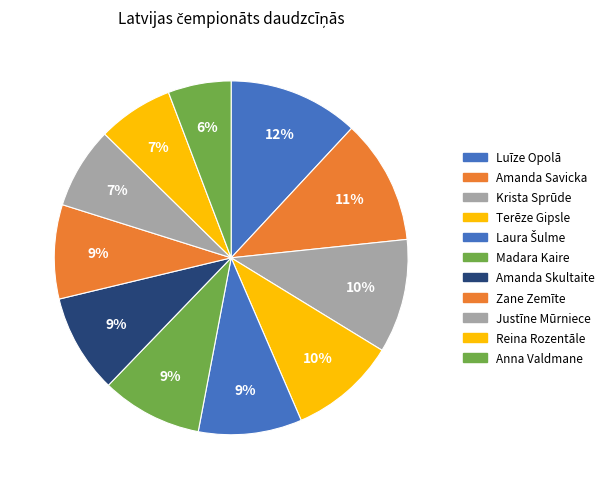

What is the total percentage of Reina Rozentāle and Zane Zemīte?

15.5%